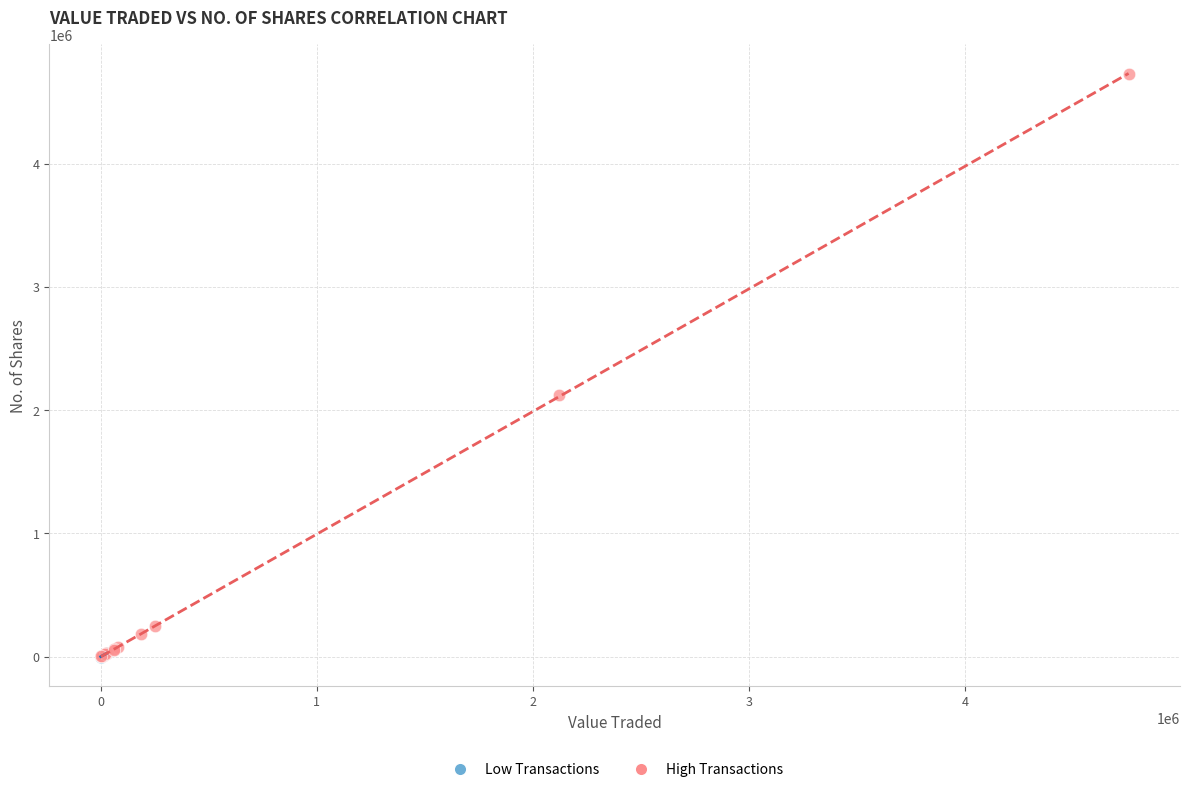

What are all the series names shown in the legend?

Low Transactions, High Transactions